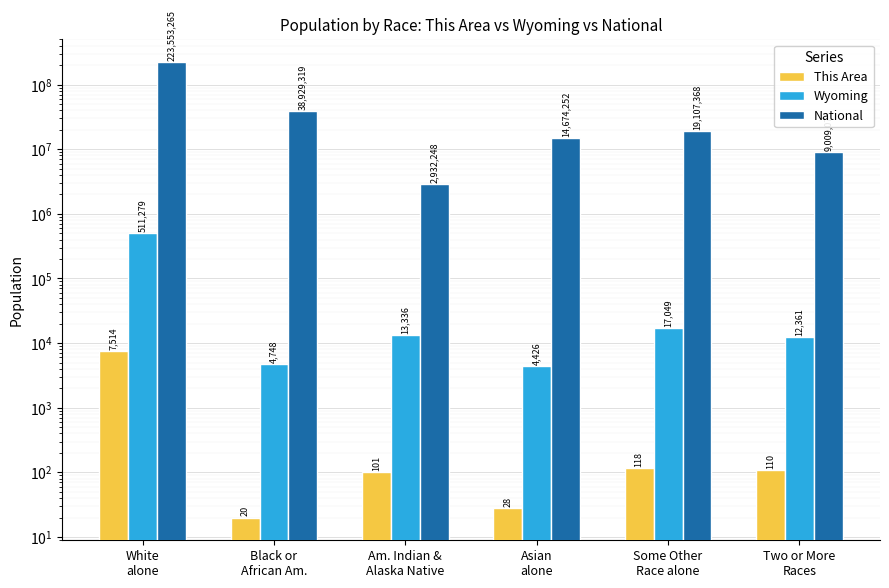

What is the maximum value for National?

223553265